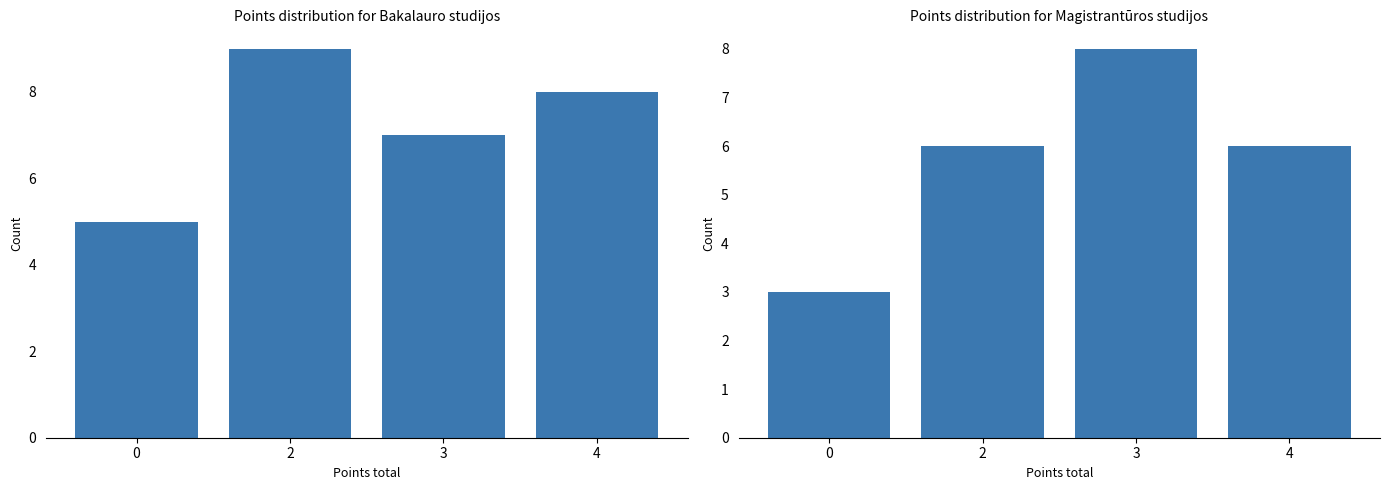

True or false: Magistrantūros studijos has a value of 6 at 2.

True